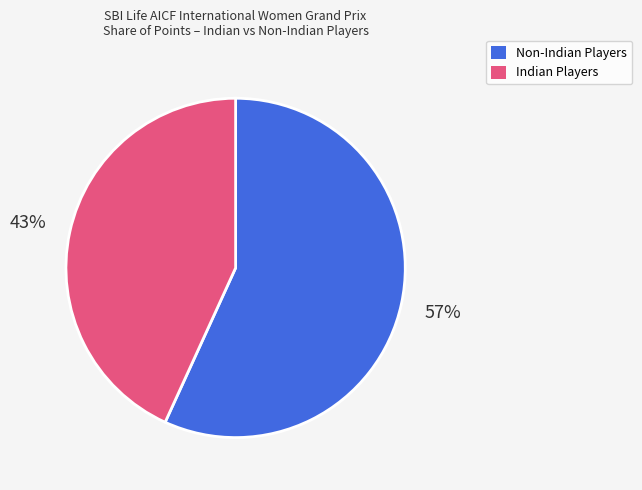

To the nearest percent, what is the difference between the largest and smallest slice percentages?

14%